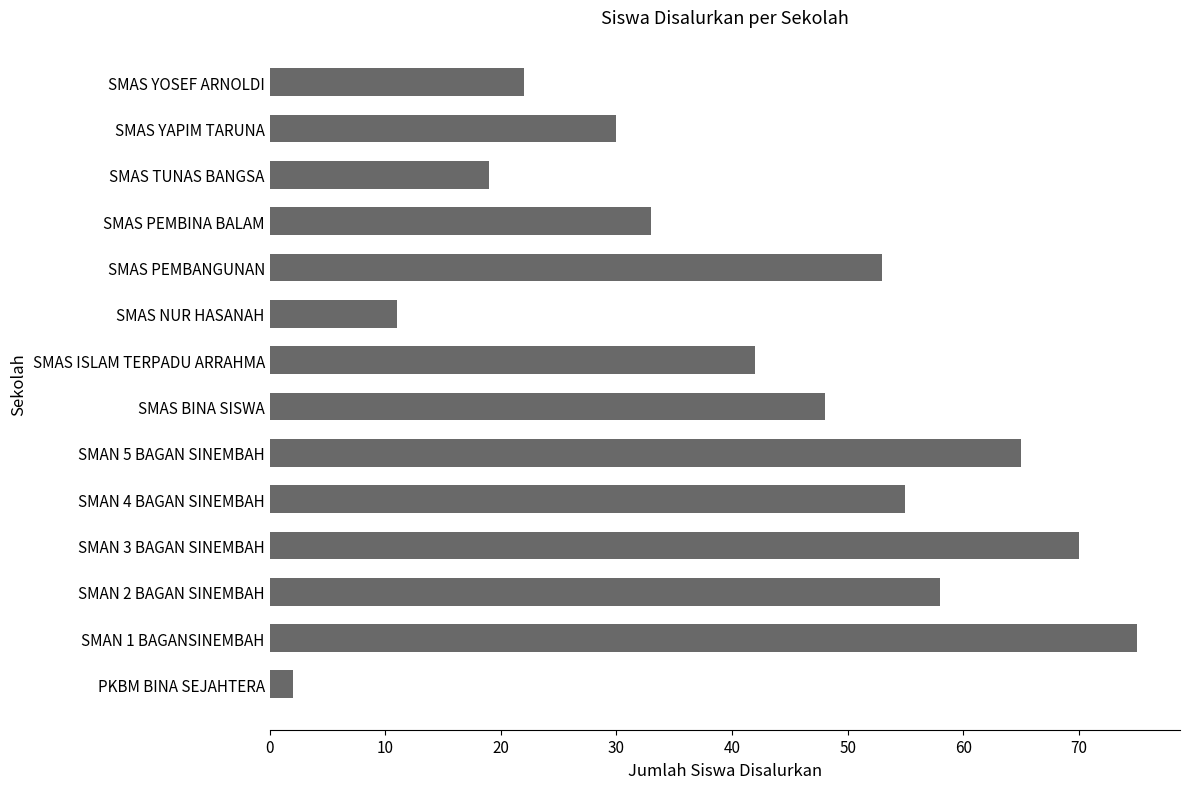

List the labels in order of value, smallest first.

PKBM BINA SEJAHTERA, SMAS NUR HASANAH, SMAS TUNAS BANGSA, SMAS YOSEF ARNOLDI, SMAS YAPIM TARUNA, SMAS PEMBINA BALAM, SMAS ISLAM TERPADU ARRAHMA, SMAS BINA SISWA, SMAS PEMBANGUNAN, SMAN 4 BAGAN SINEMBAH, SMAN 2 BAGAN SINEMBAH, SMAN 5 BAGAN SINEMBAH, SMAN 3 BAGAN SINEMBAH, SMAN 1 BAGANSINEMBAH